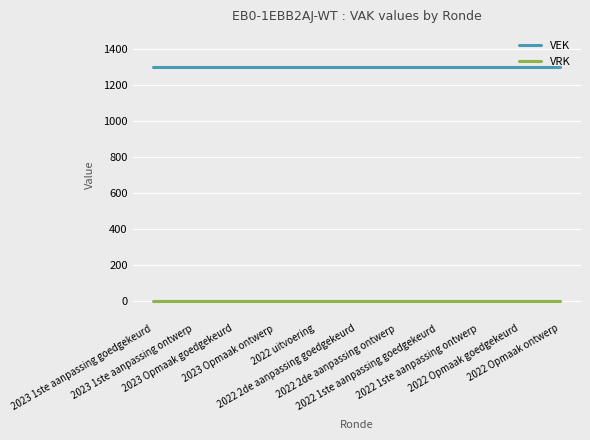

At how many categories does at least one series exceed 555?

11